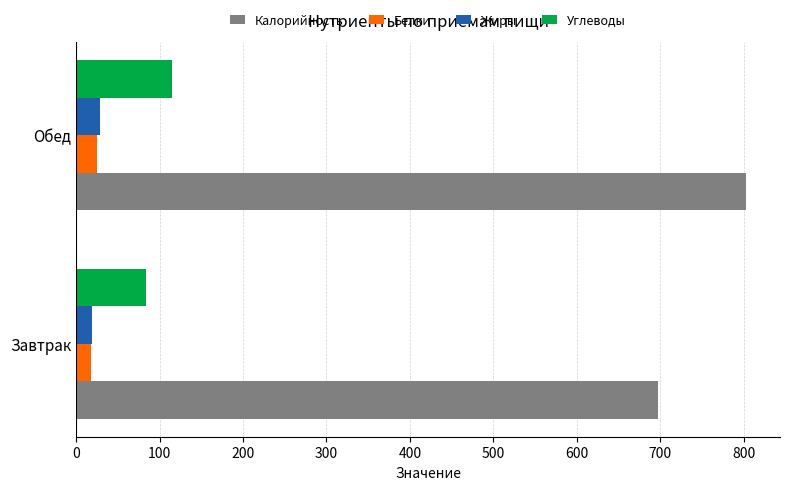

At how many categories does at least one series exceed 674?

2